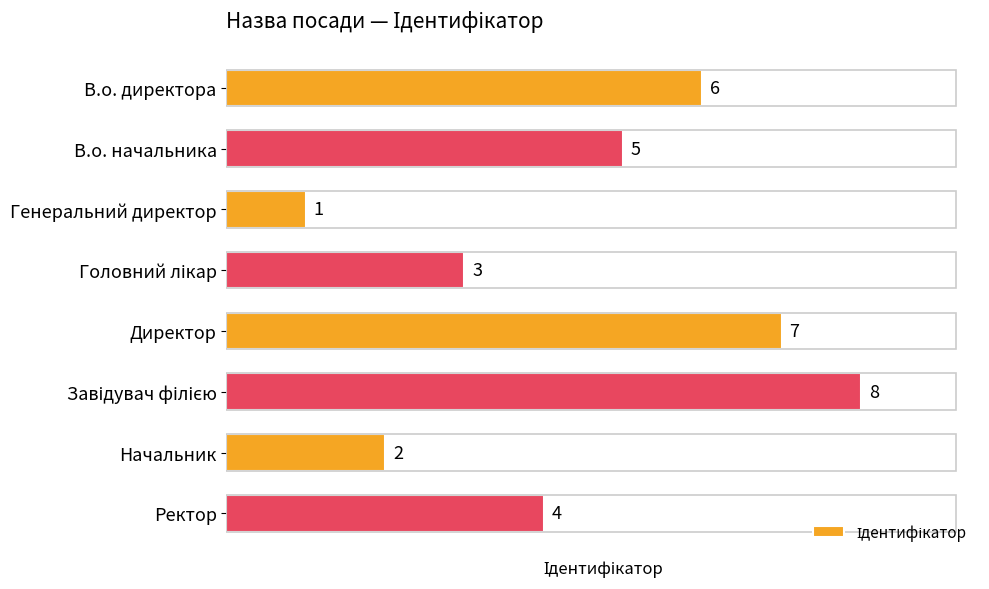

At which label is the value closest to 4?

Ректор